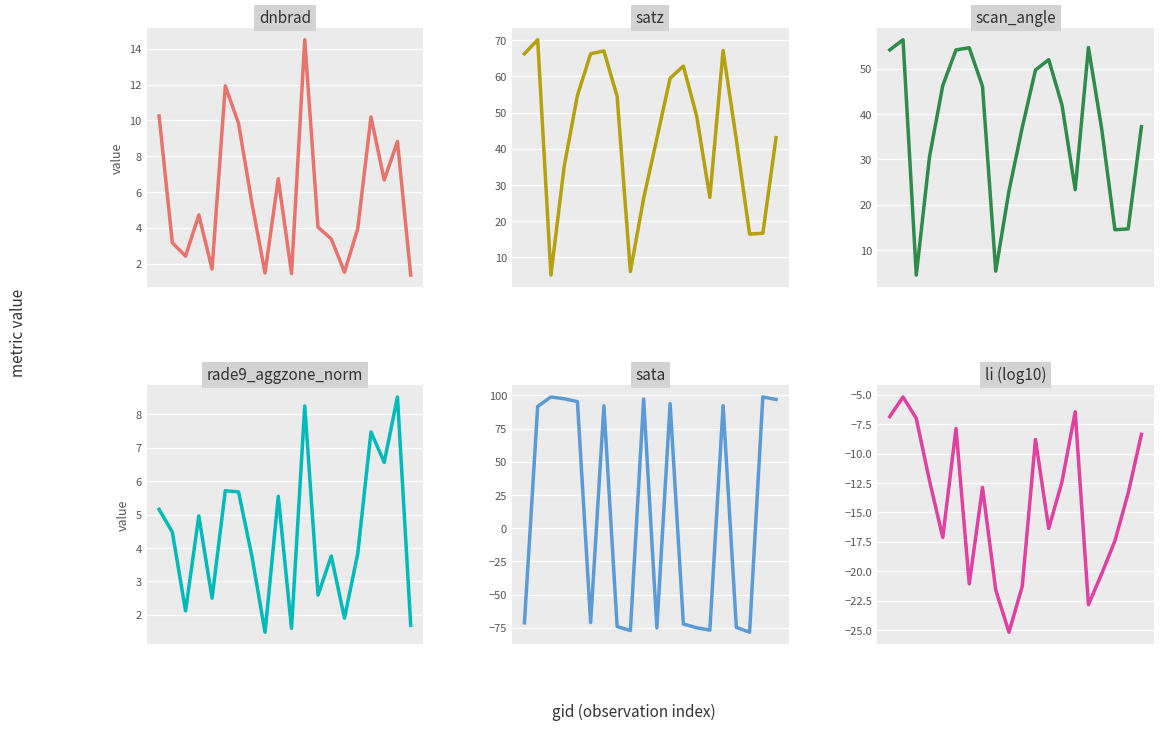

How many values in the rade9_aggzone_norm series are below 4?

10